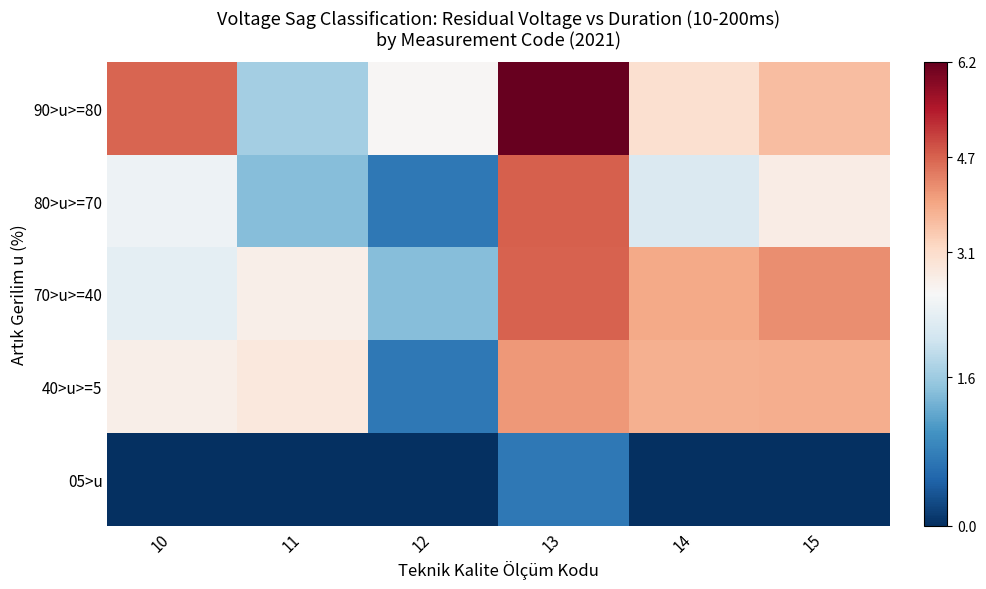

Which category has the lowest value across all series?

10